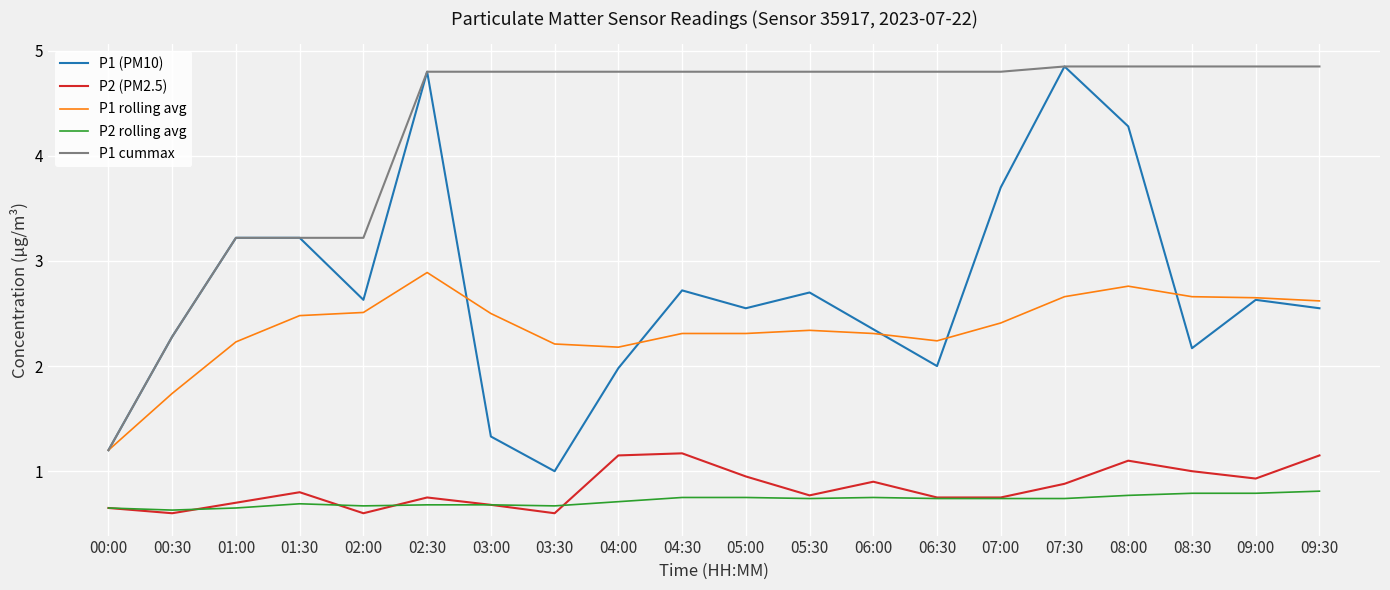

What is the average value of the P1 cummax series?

4.3